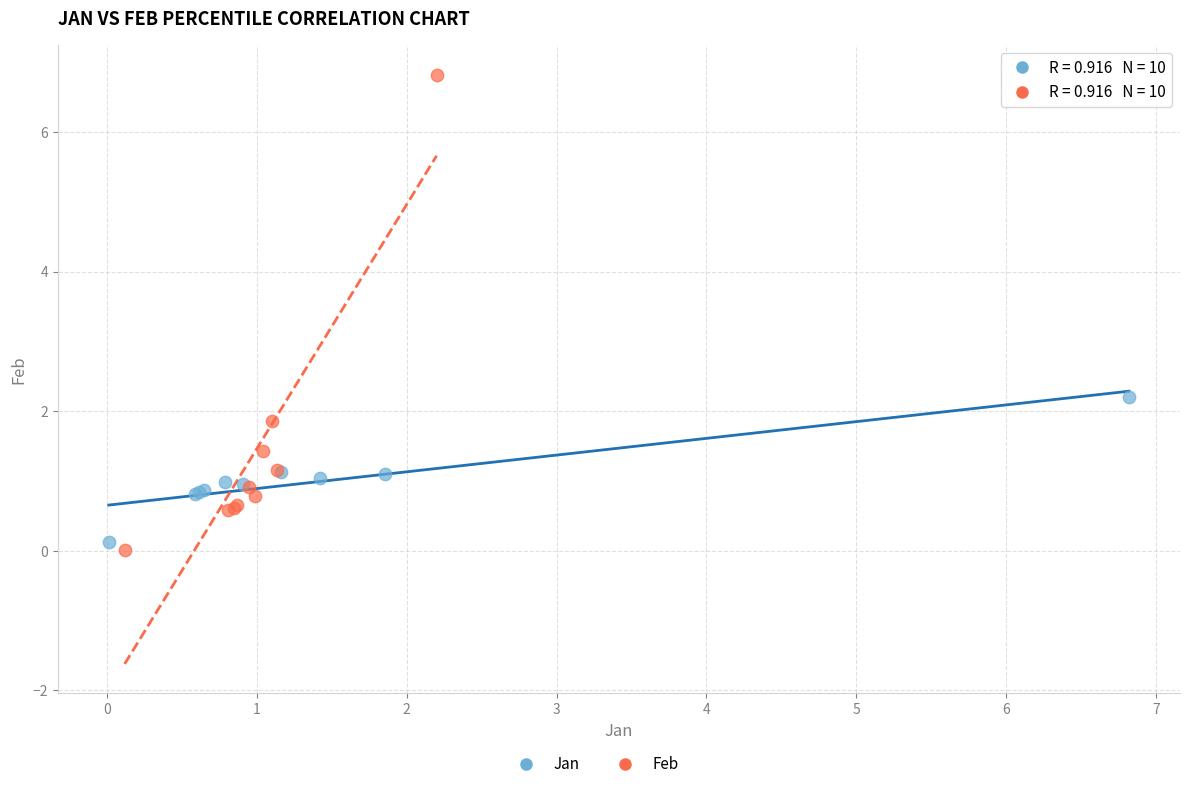

Which series reaches the maximum Y coordinate?

Feb